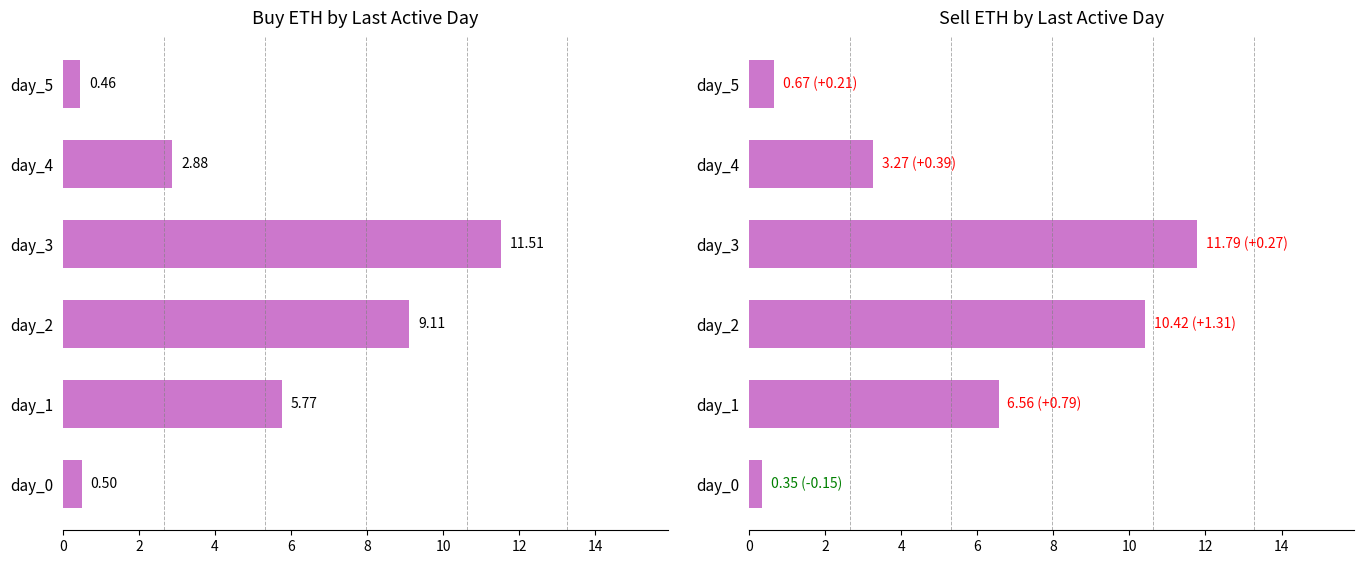

Which series has the largest range (max minus min)?

sell_eth